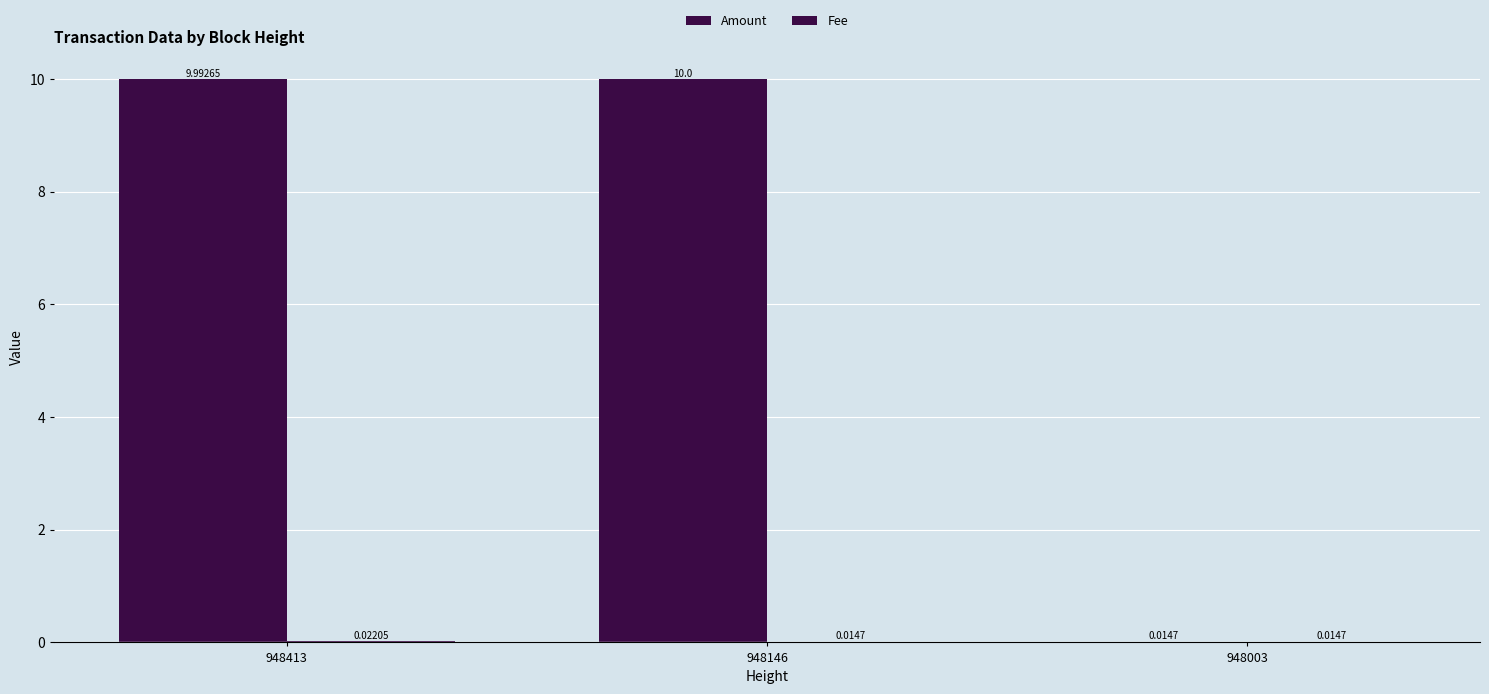

Rank the series at 948003 from highest to lowest value.

Amount, Fee